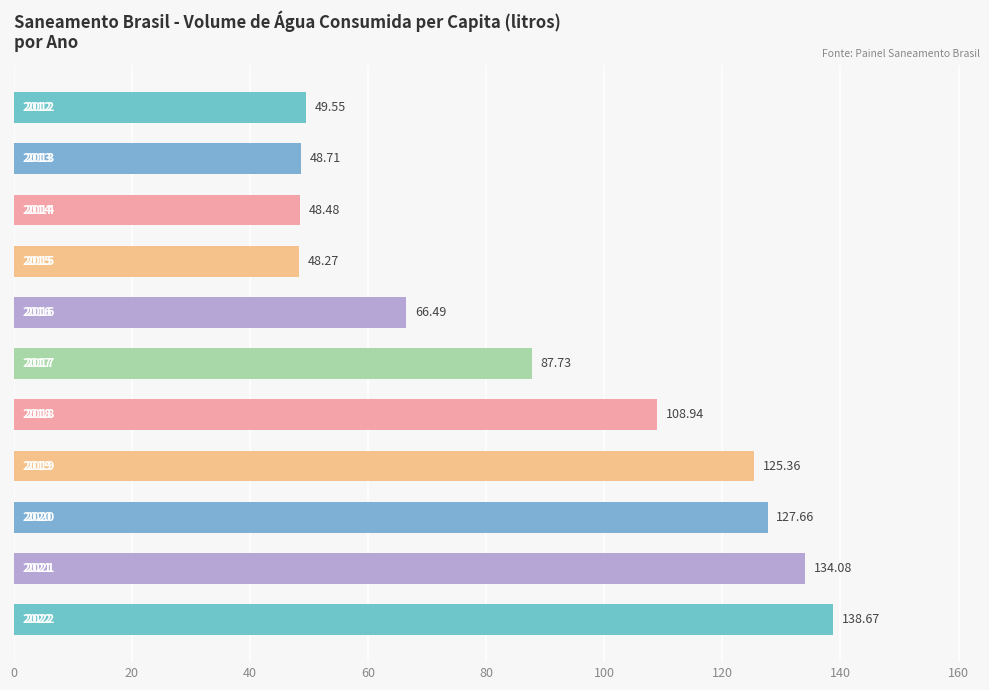

How many bars are there in total?

11